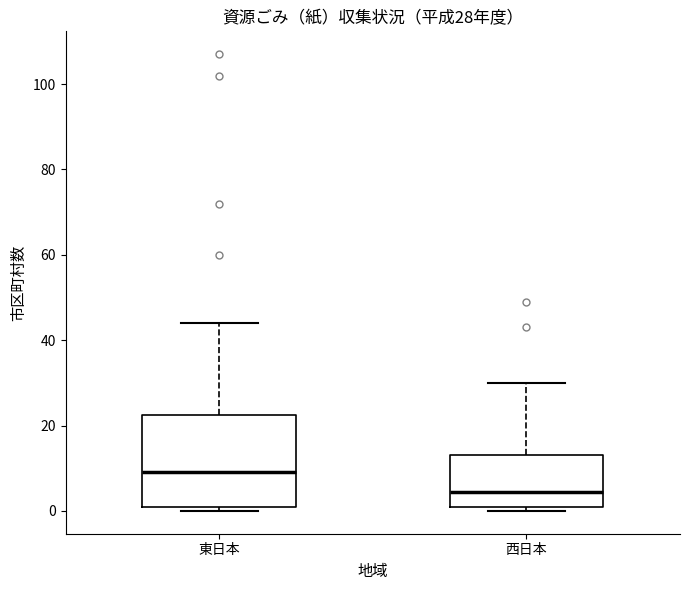

Which box has the highest median line?

東日本